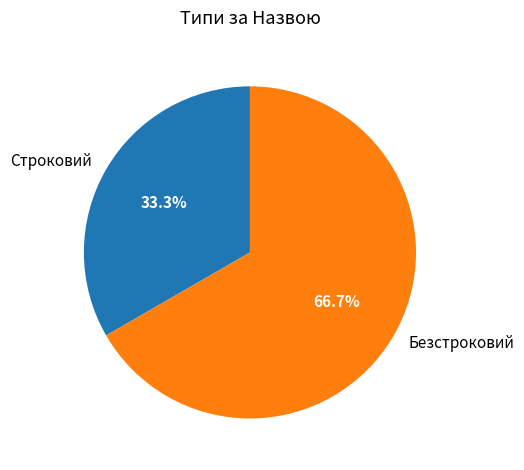

To the nearest percent, what is the average slice percentage?

50%